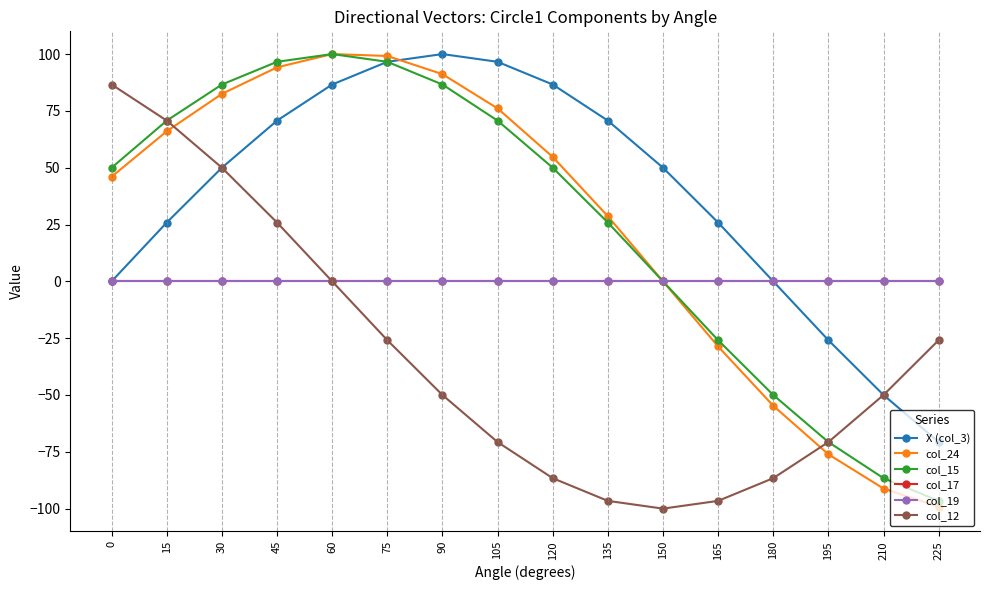

Is this an area chart (filled region under the line)?

No